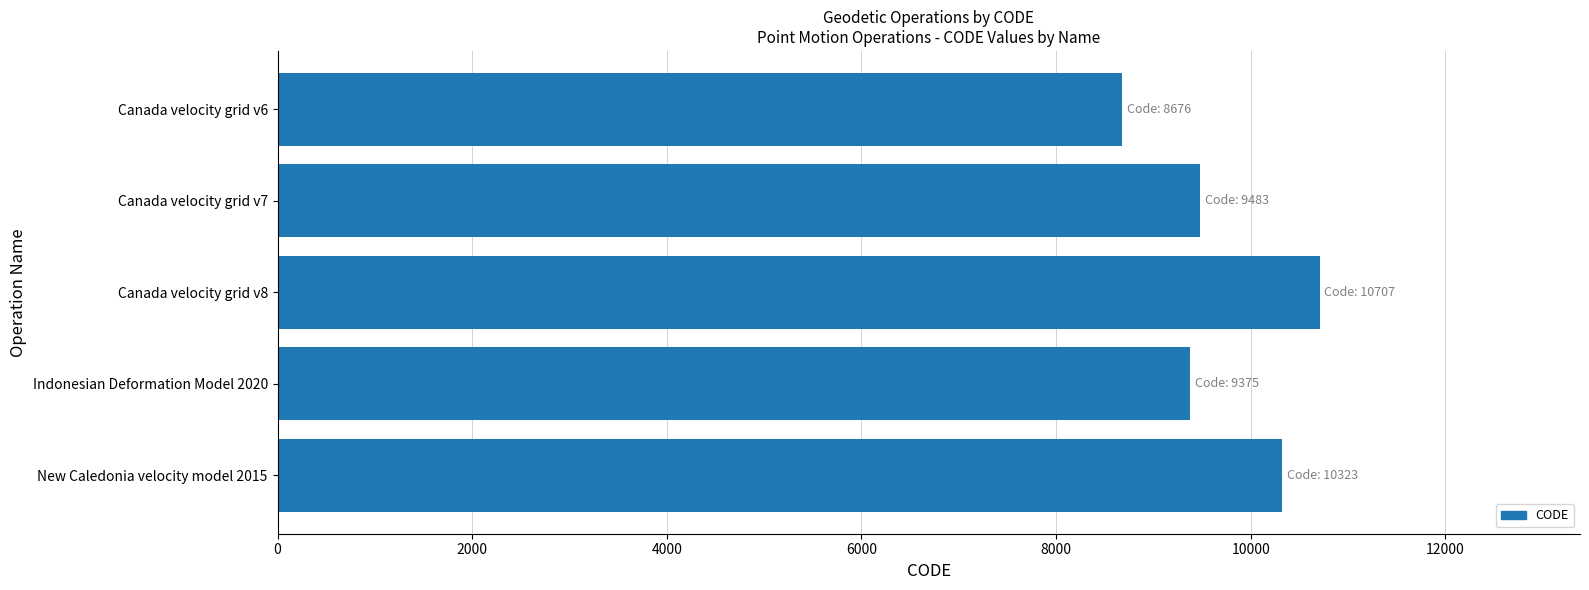

Reading top to bottom, list all the values displayed in this chart.

8676	9483	10707	9375	10323